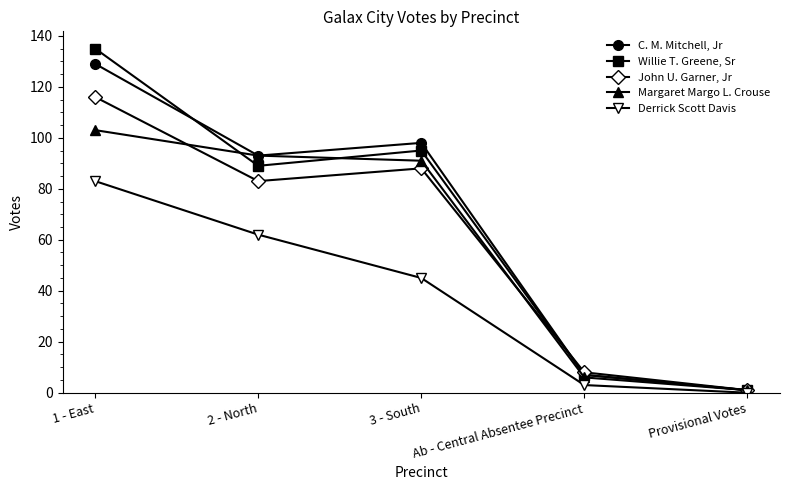

At how many categories does at least one series exceed 66?

3